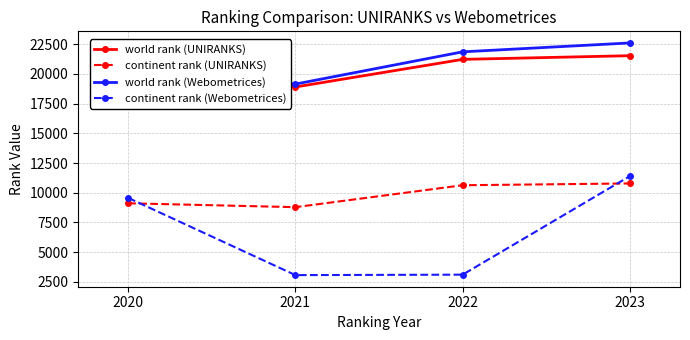

What is the value of the world rank (UNIRANKS) point at the 1st from the left?

19883